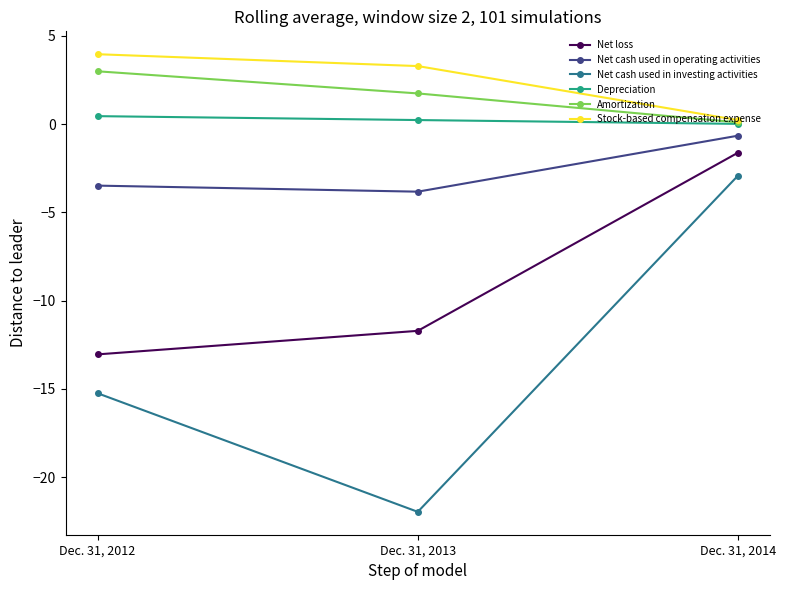

At which label does Net loss first exceed -11?

Dec. 31, 2014